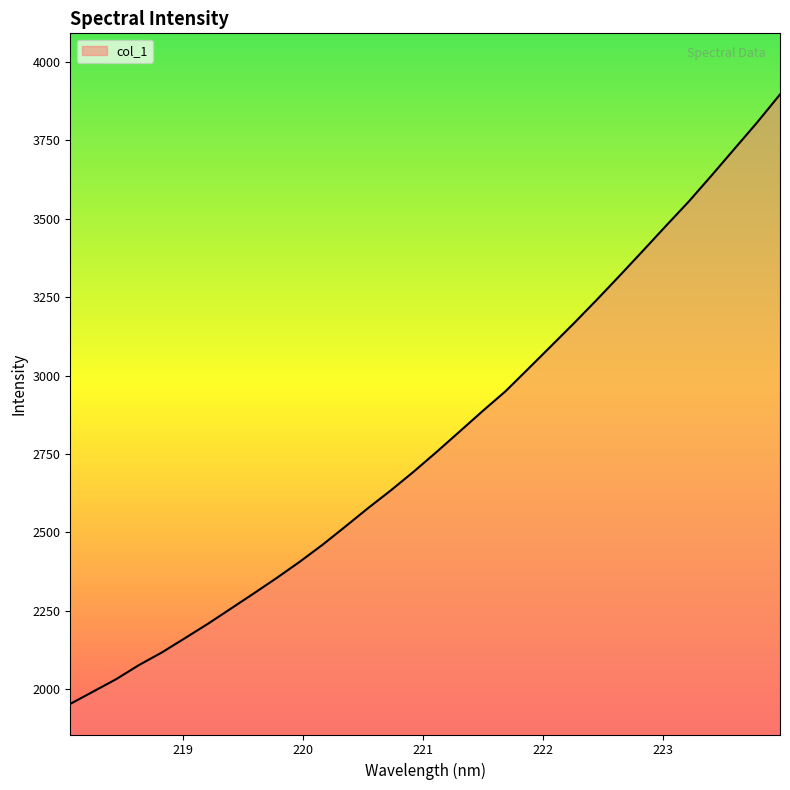

What is the difference between the maximum and minimum values?

1943.6